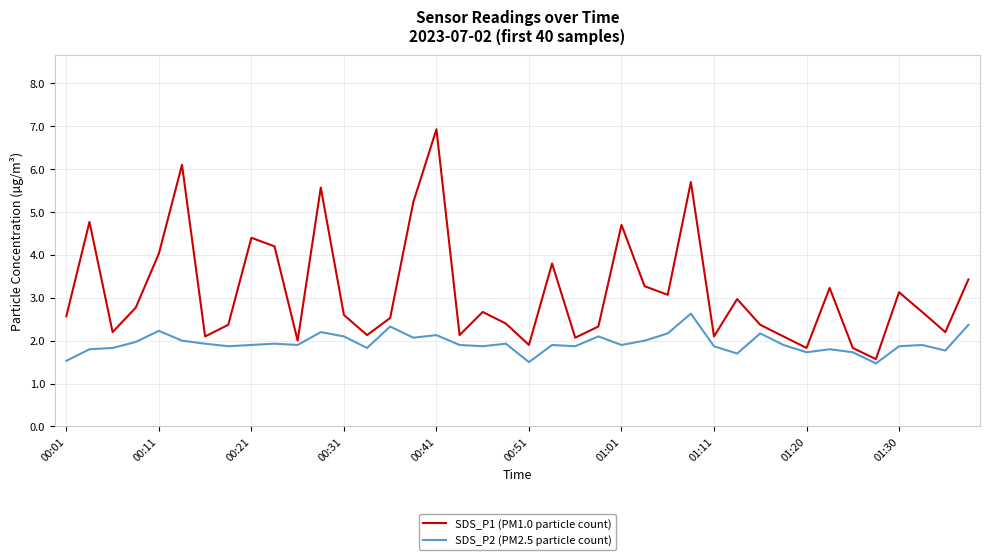

Does the chart display data point markers on the line(s)?

No